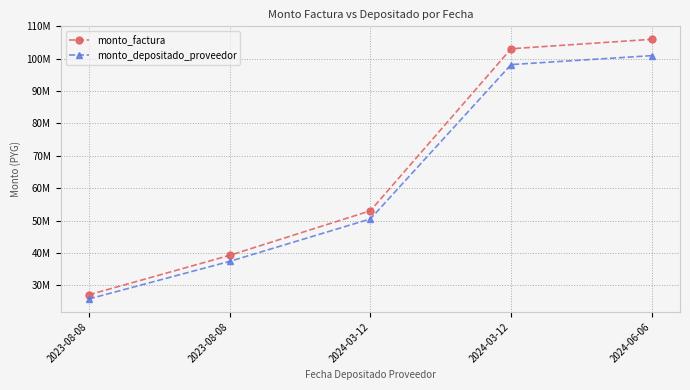

Is this an area chart (filled region under the line)?

No